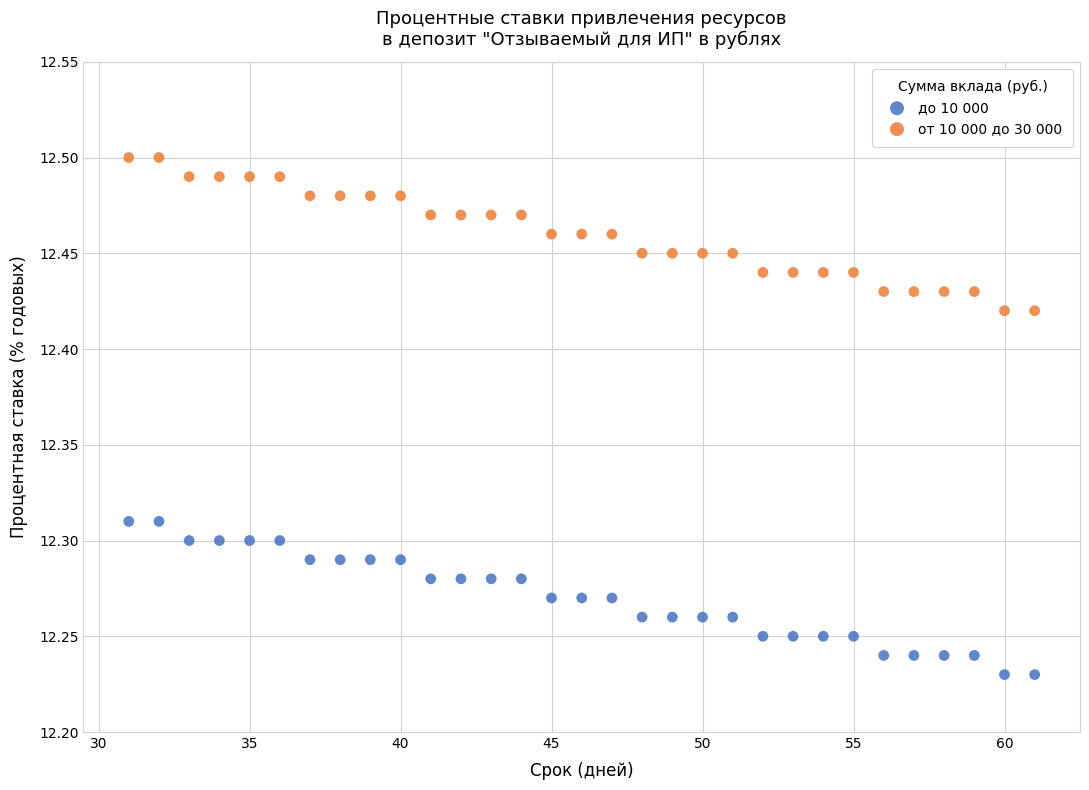

Which series reaches the maximum Y coordinate?

от 10 000 до 30 000